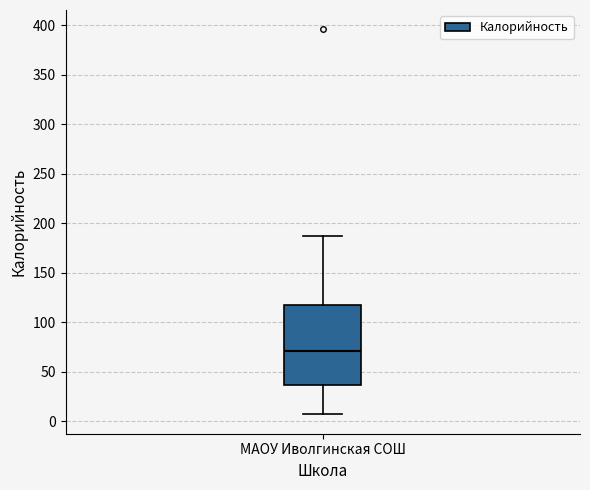

Transcribe this box plot: give where the median line is, the range the box spans, and where the two whiskers end, as read against the y-axis. The values are not printed on the chart, so give them approximately, as read against the axis.

median 70, box 35 to 120, whiskers 5 to 185